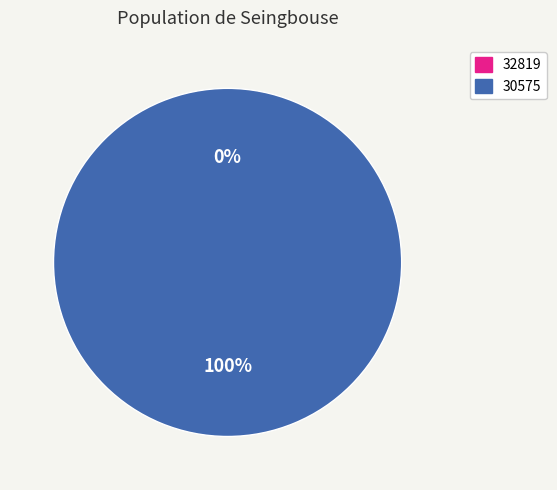

Which slice is the smallest?

32819